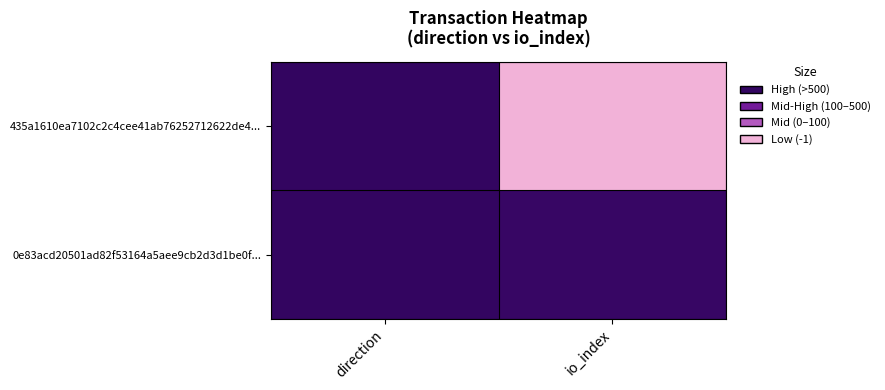

Reading right to left, extract all data points from this chart.

435a1610ea7102c2c4cee41ab76252712622de4...: io_index=882	direction=-1
0e83acd20501ad82f53164a5aee9cb2d3d1be0f...: io_index=16	direction=1